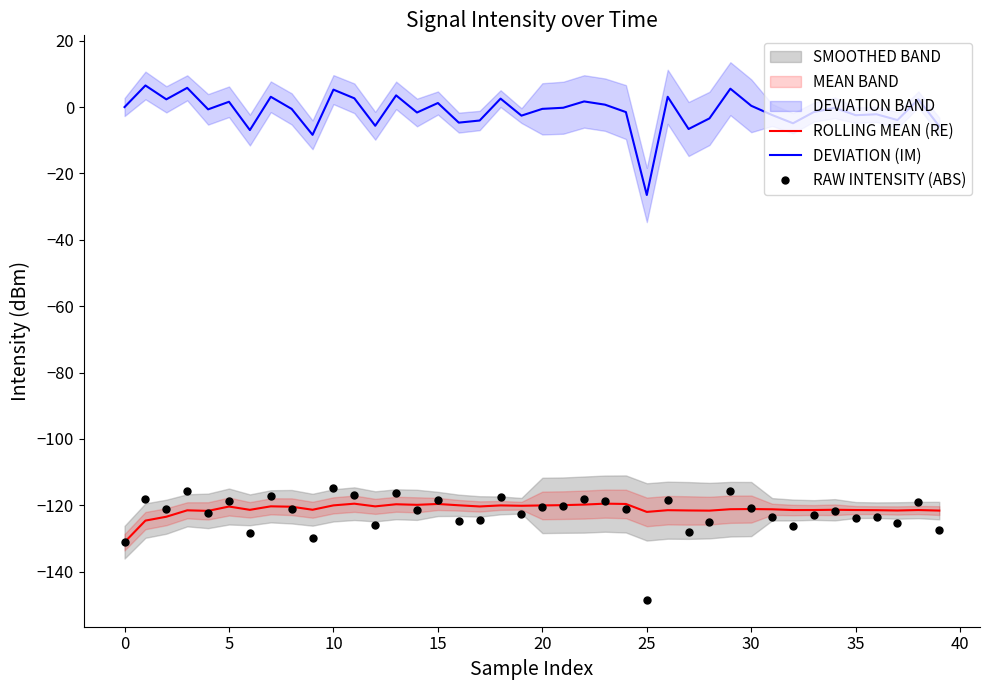

What is the minimum value for RAW INTENSITY (ABS)?

-148.5